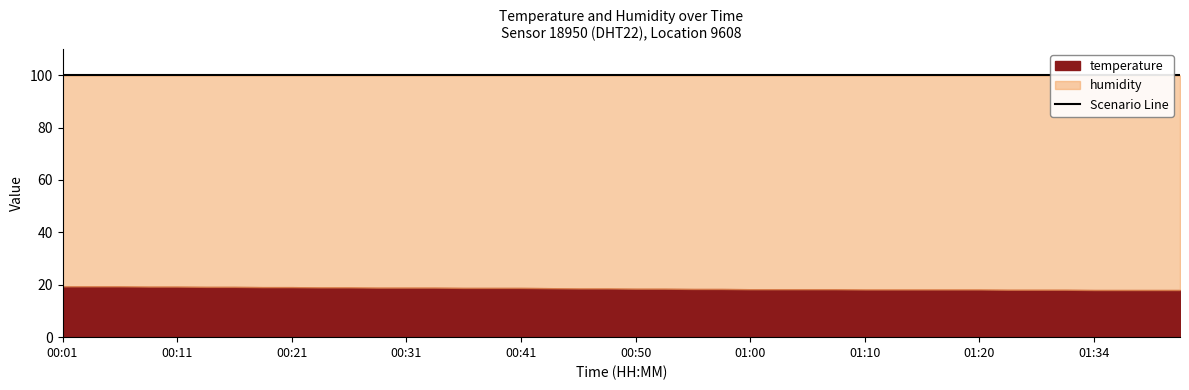

Which category has the highest value across all series?

00:01